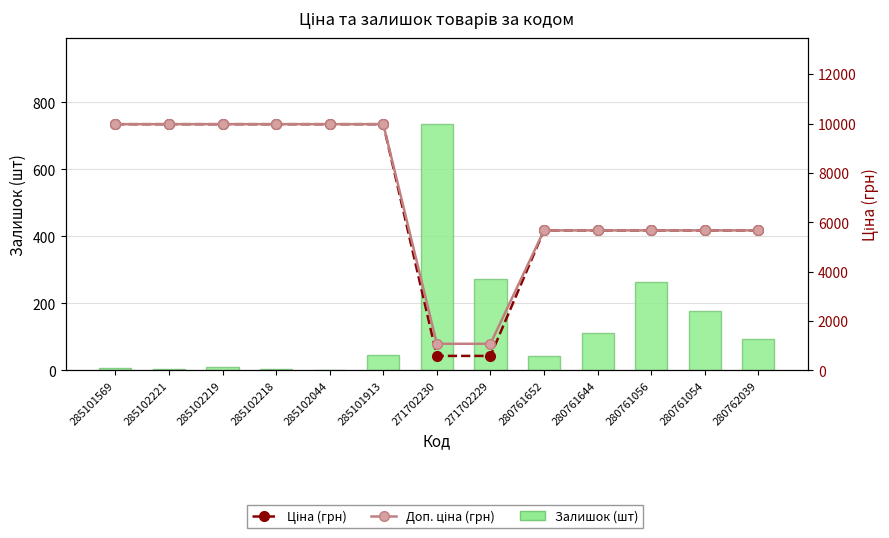

List the labels in order of Доп. ціна (грн) value, smallest first.

271702230, 271702229, 280761652, 280761644, 280761056, 280761054, 280762039, 285101569, 285102221, 285102219, 285102218, 285102044, 285101913